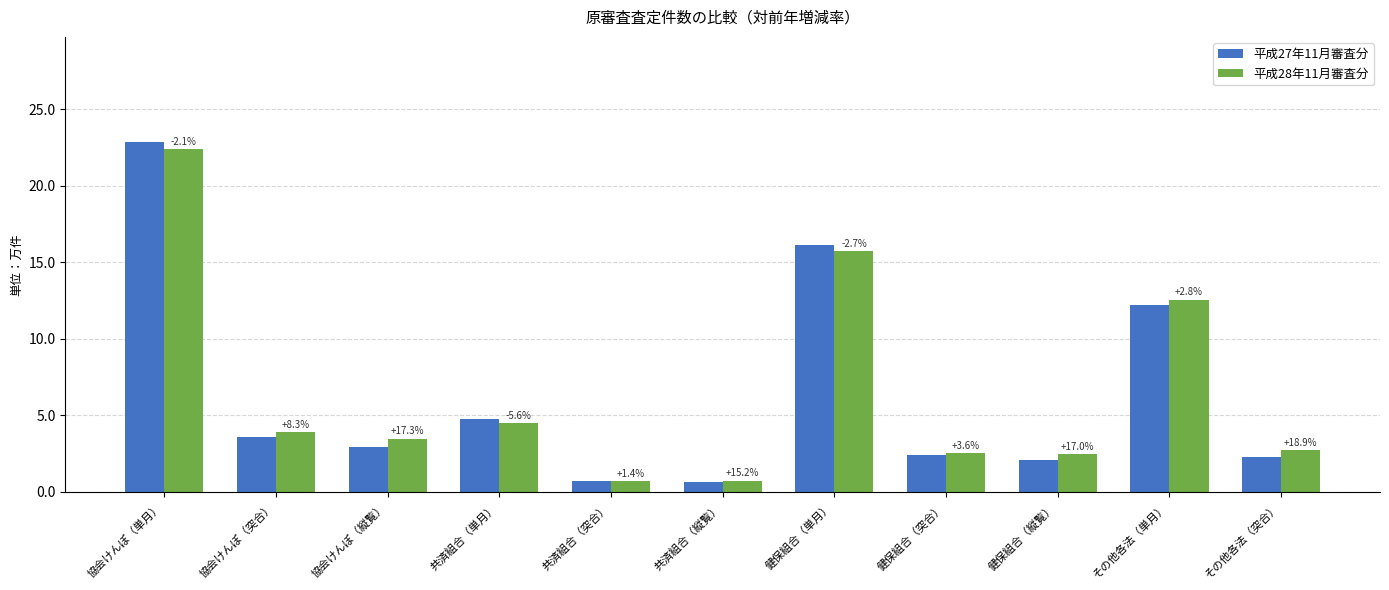

At which category is the sum across all series the highest?

協会けんぽ（単月）